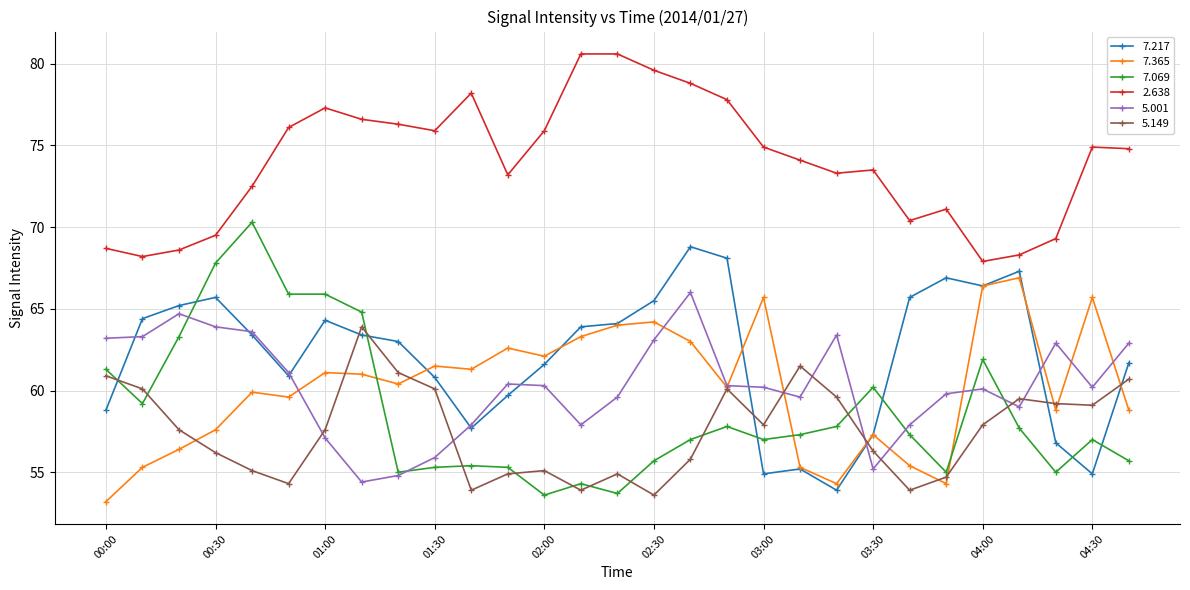

True or false: 2.638 and 7.217 intersect in this chart.

False